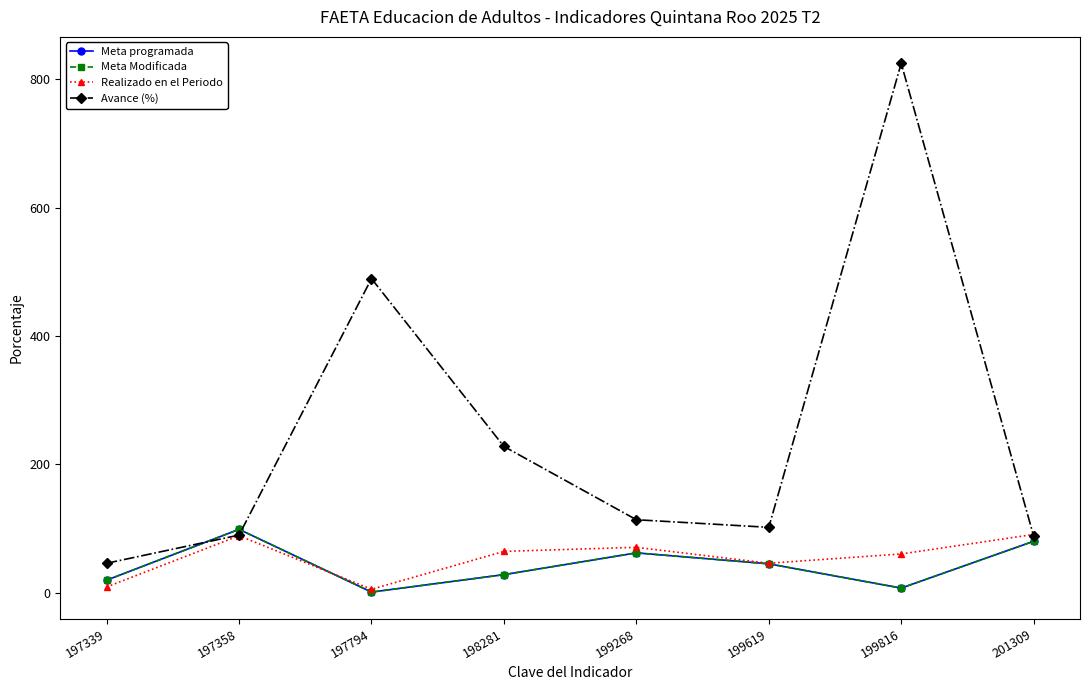

Which has a higher value, 199816 or 198281?

198281